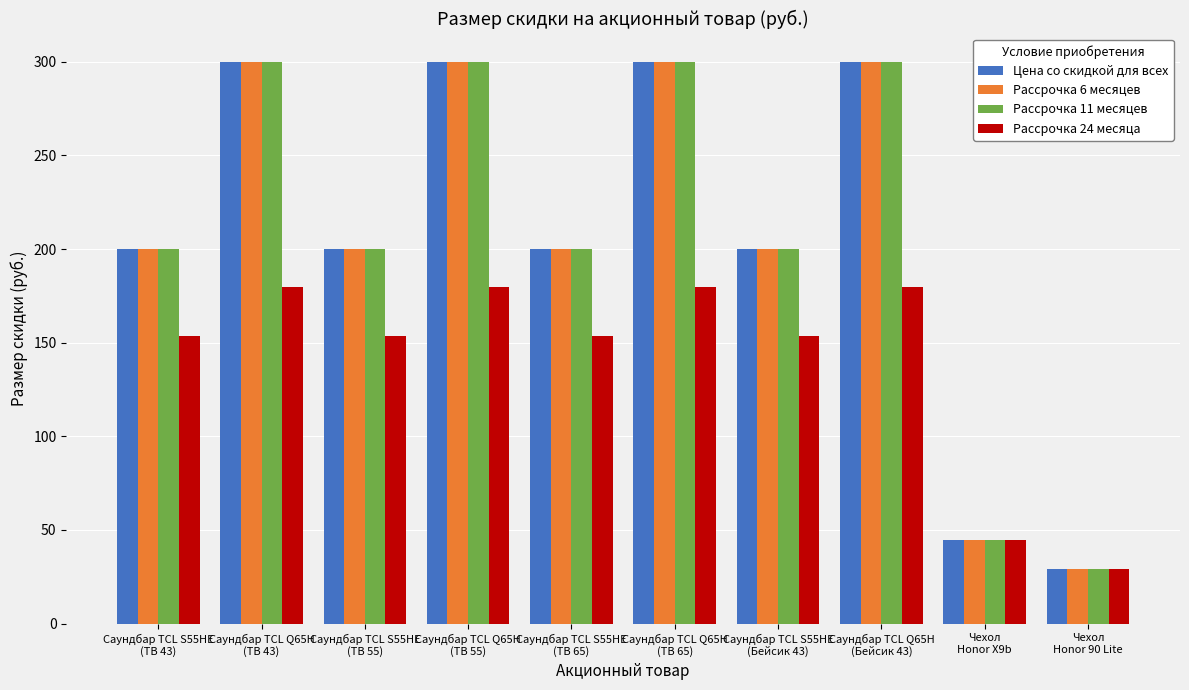

Is the value of Рассрочка 11 месяцев at Саундбар TCL S55HE
(ТВ 65) greater than the value of Рассрочка 24 месяца at Чехол
Honor X9b?

Yes